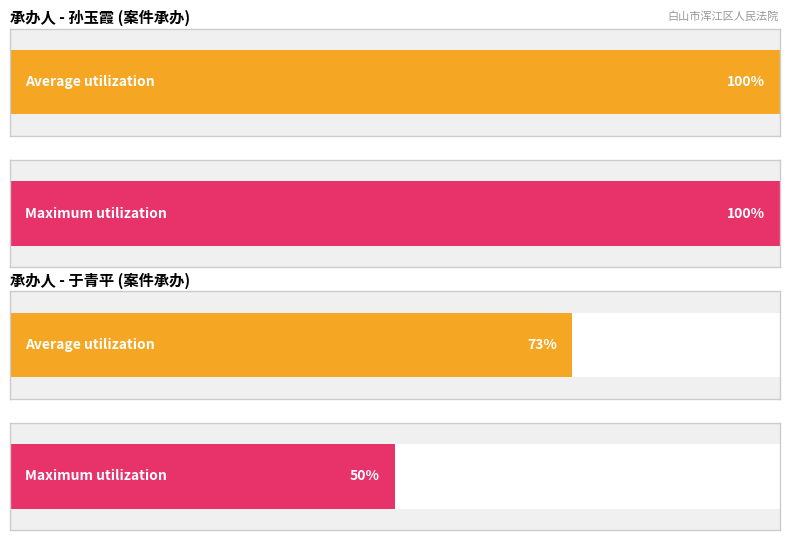

Is it true that Average utilization equals 49 at 民事案件?

False